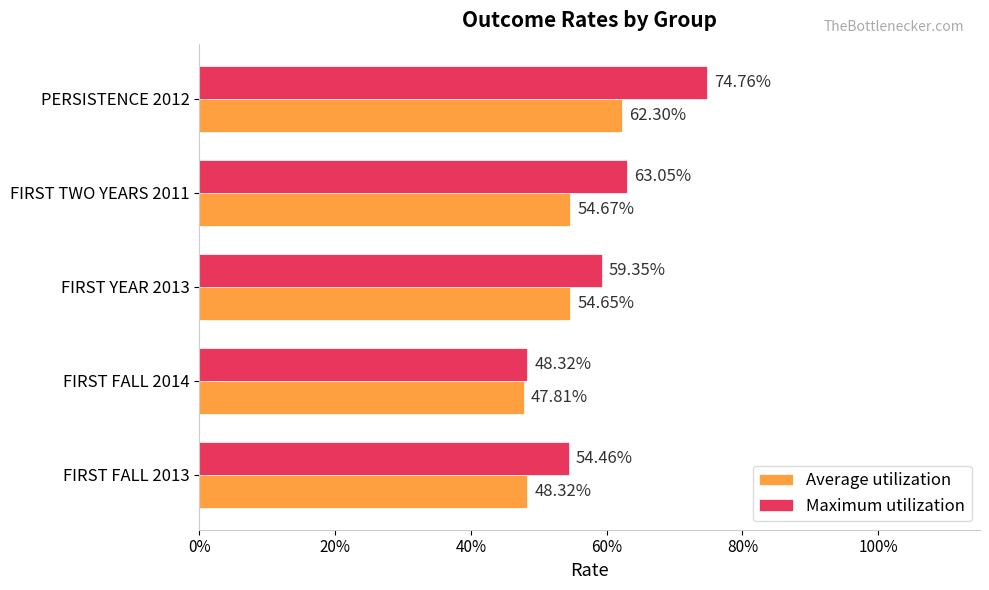

Reading left to right, extract all data points from this chart.

Average utilization: 0.5	0.5	0.5	0.5	0.6
Maximum utilization: 0.5	0.5	0.6	0.6	0.7